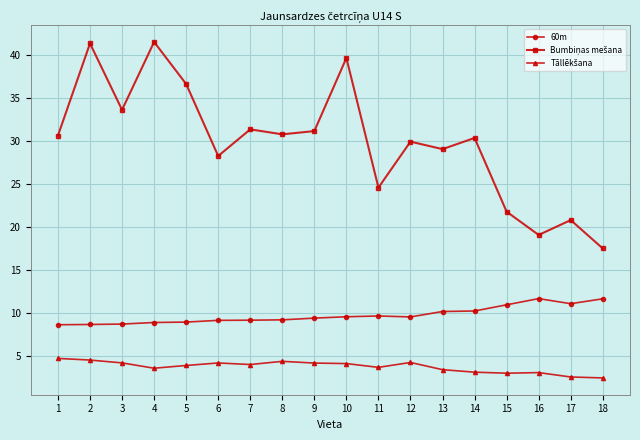

At how many categories does at least one series exceed 36?

4